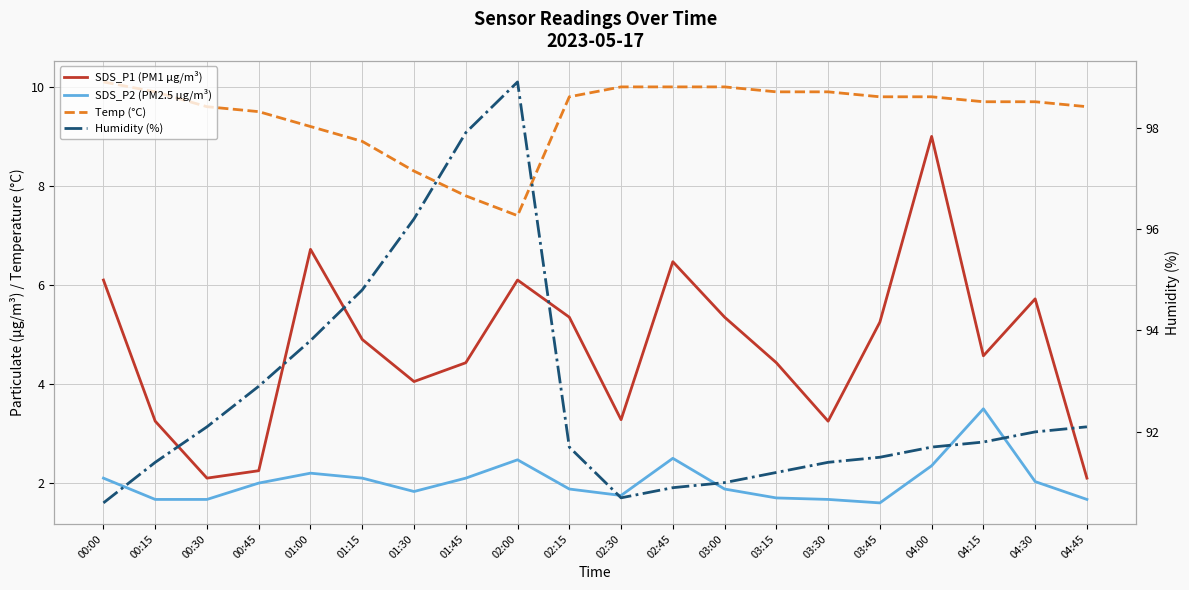

Reading left to right, transcribe all the data shown in this chart.

SDS_P1 (PM1 µg/m³): 00:00=6.1	00:15=3.2	00:30=2.1	00:45=2.2	01:00=6.7	01:15=4.9	01:30=4.0	01:45=4.4	02:00=6.1	02:15=5.3	02:30=3.3	02:45=6.5	03:00=5.3	03:15=4.4	03:30=3.2	03:45=5.2	04:00=9.0	04:15=4.6	04:30=5.7	04:45=2.1
SDS_P2 (PM2.5 µg/m³): 00:00=2.1	00:15=1.7	00:30=1.7	00:45=2.0	01:00=2.2	01:15=2.1	01:30=1.8	01:45=2.1	02:00=2.5	02:15=1.9	02:30=1.8	02:45=2.5	03:00=1.9	03:15=1.7	03:30=1.7	03:45=1.6	04:00=2.4	04:15=3.5	04:30=2.0	04:45=1.7
Temp (°C): 00:00=10.1	00:15=9.9	00:30=9.6	00:45=9.5	01:00=9.2	01:15=8.9	01:30=8.3	01:45=7.8	02:00=7.4	02:15=9.8	02:30=10.0	02:45=10.0	03:00=10.0	03:15=9.9	03:30=9.9	03:45=9.8	04:00=9.8	04:15=9.7	04:30=9.7	04:45=9.6
Humidity (%): 00:00=90.6	00:15=91.4	00:30=92.1	00:45=92.9	01:00=93.8	01:15=94.8	01:30=96.2	01:45=97.9	02:00=98.9	02:15=91.7	02:30=90.7	02:45=90.9	03:00=91.0	03:15=91.2	03:30=91.4	03:45=91.5	04:00=91.7	04:15=91.8	04:30=92.0	04:45=92.1